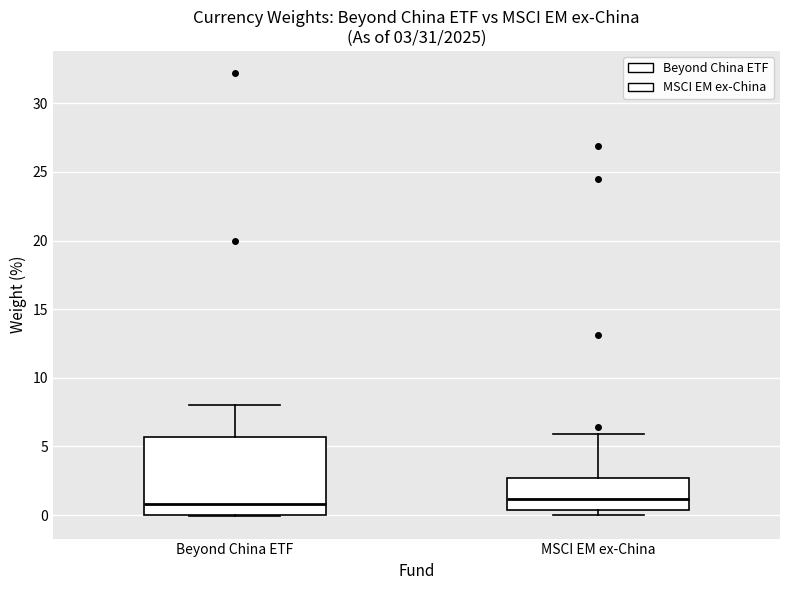

Which box is the tallest, from its lower edge to its upper edge?

Beyond China ETF